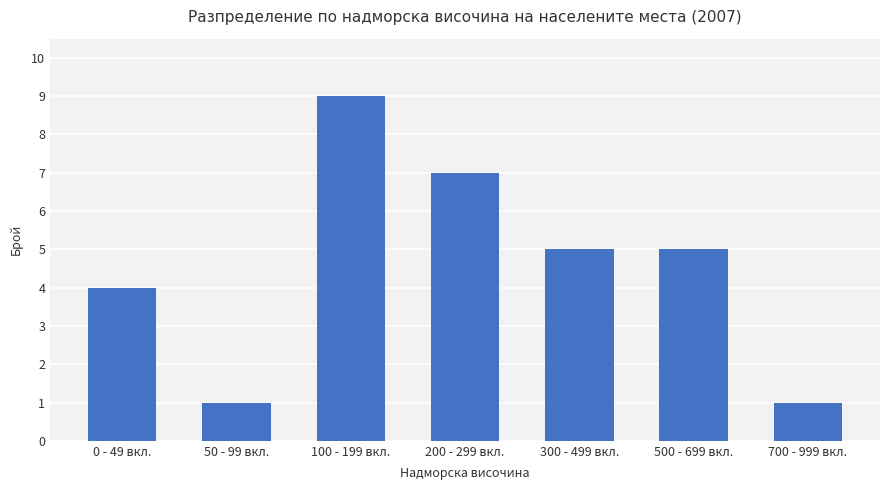

What position from the right is 0 - 49 вкл.?

7